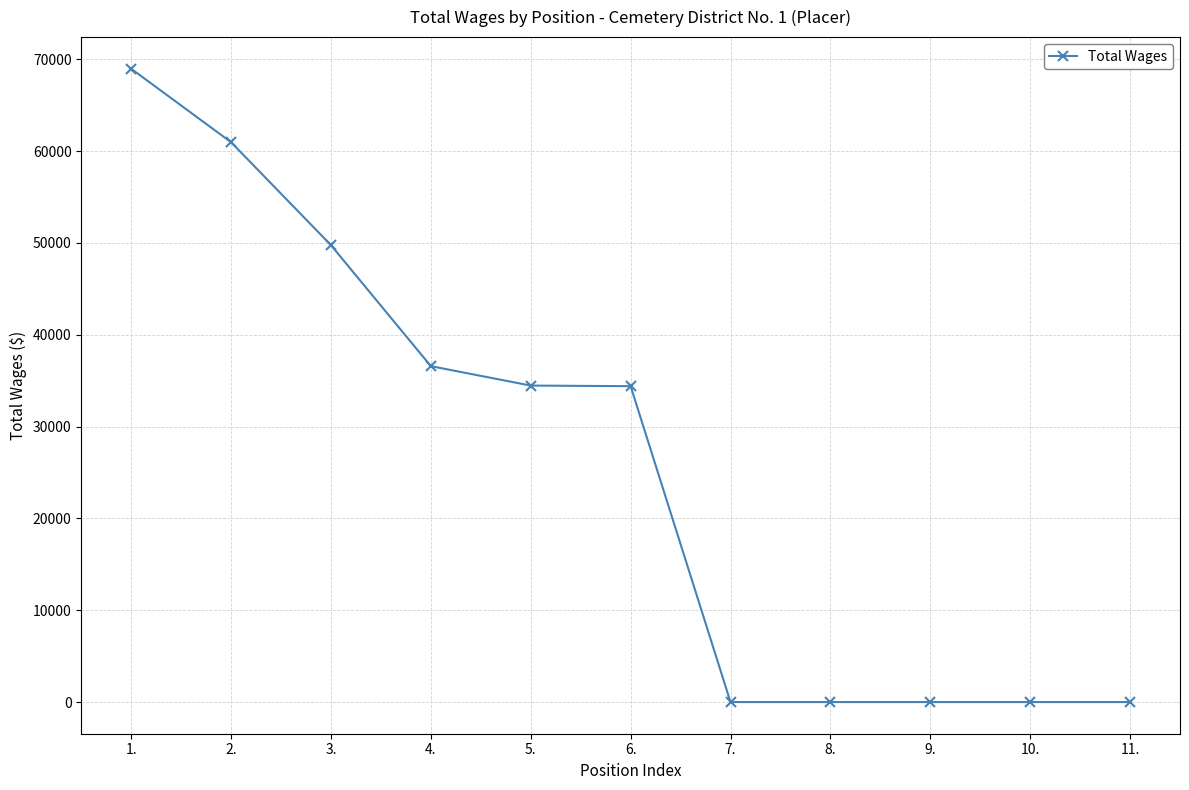

How many lines are shown in the chart?

1